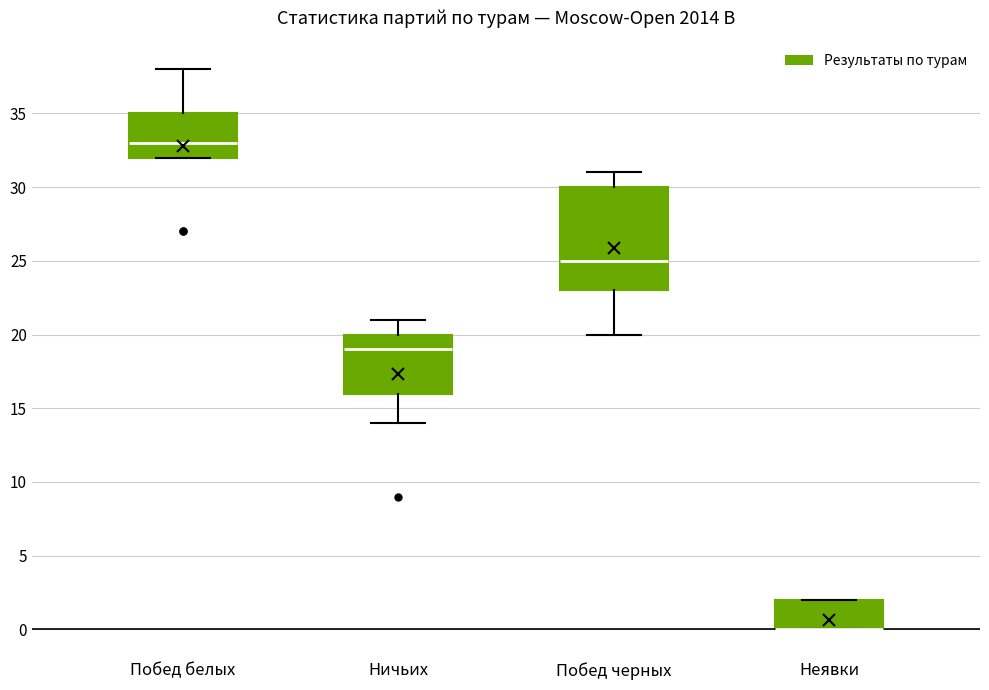

Reading left to right, read every box against the y-axis: the position of its median line, the range the box covers, and the ends of its whiskers. The values are not printed on the chart, so give them approximately, as read against the axis.

Побед белых: median 33, box 32 to 35, whiskers 32 to 38
Ничьих: median 19, box 16 to 20, whiskers 14 to 21
Побед черных: median 25, box 23 to 30, whiskers 20 to 31
Неявки: median 0 (drawn on the box's lower edge), box 0 to 2, whiskers 0 to 2